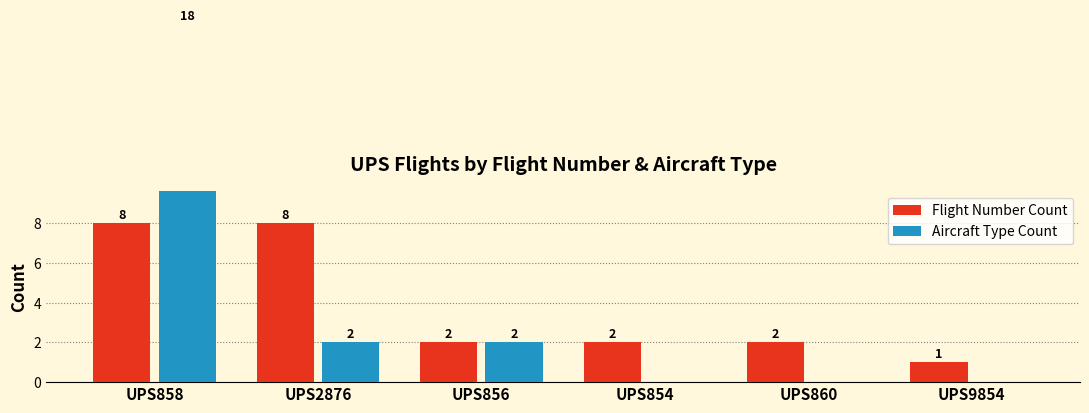

The value of Aircraft Type Count at UPS856 is 2. True or false?

True